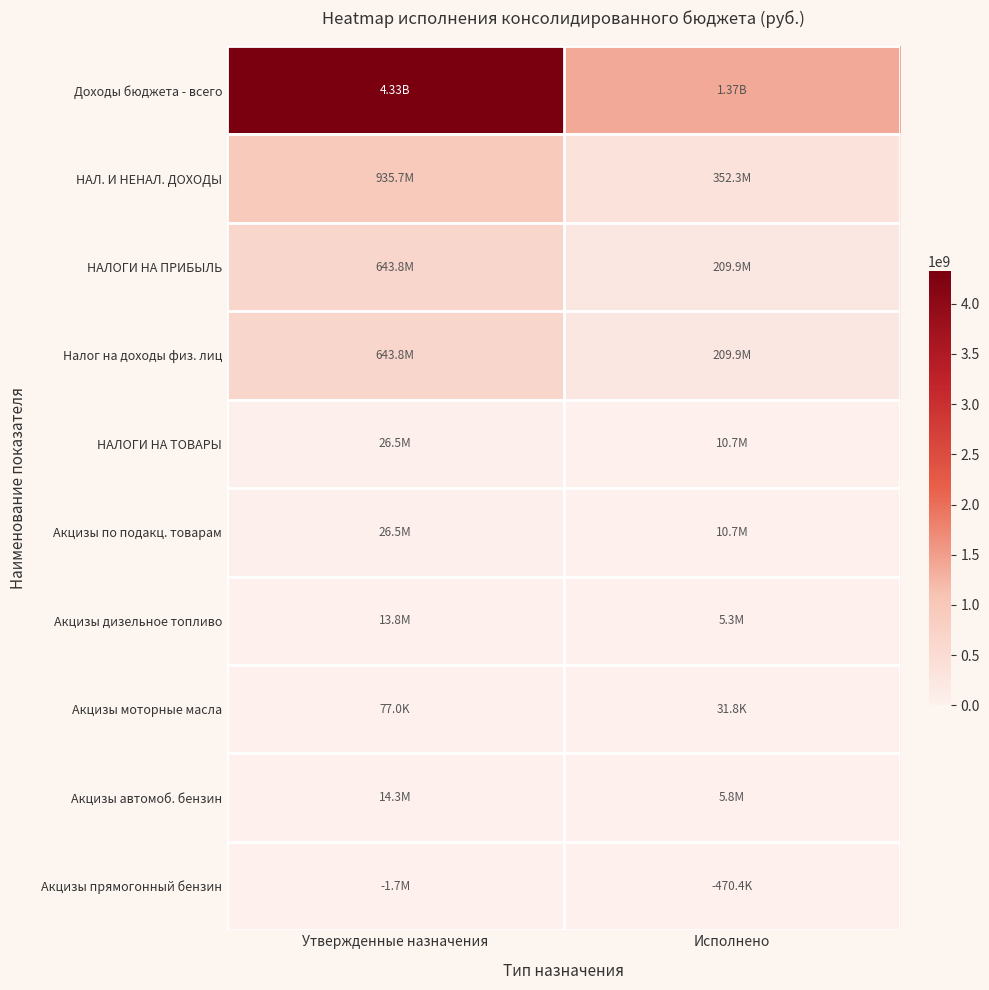

Which label corresponds to the smallest value in the chart?

Утвержденные назначения